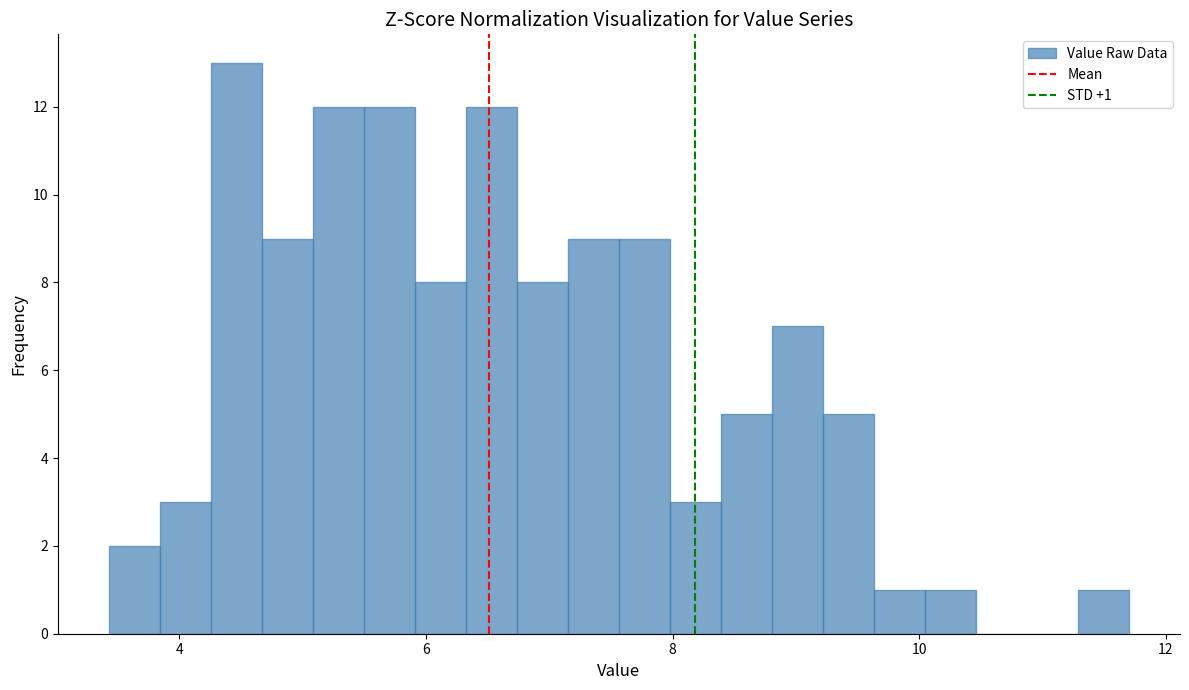

Read against the x-axis, roughly where is the centre of the tallest bar?

4.4